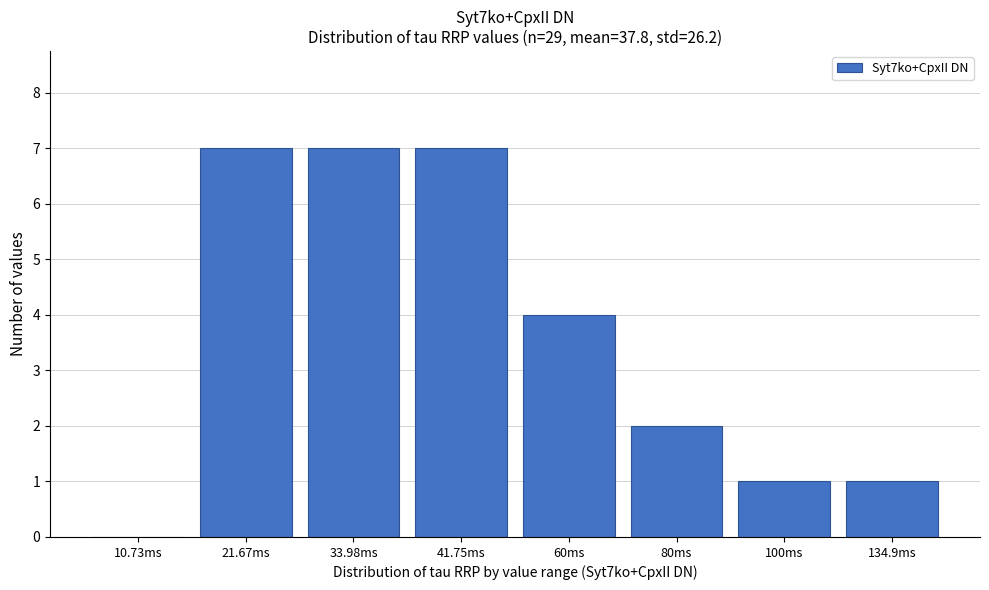

Reading left to right, what are all the values shown in this chart?

10.73ms=0	21.67ms=7	33.98ms=7	41.75ms=7	60ms=4	80ms=2	100ms=1	134.9ms=1